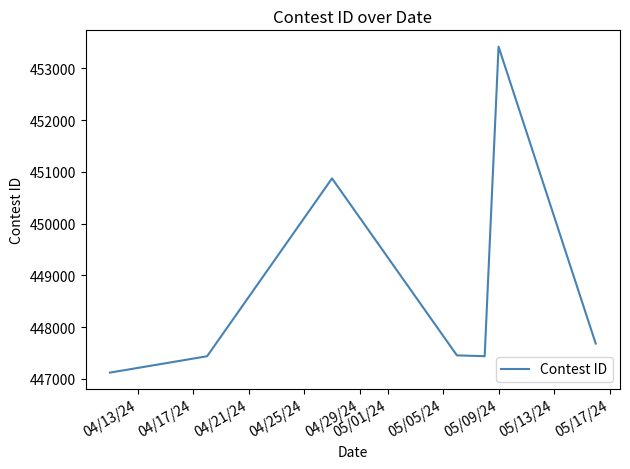

Is this an area chart (filled region under the line)?

No